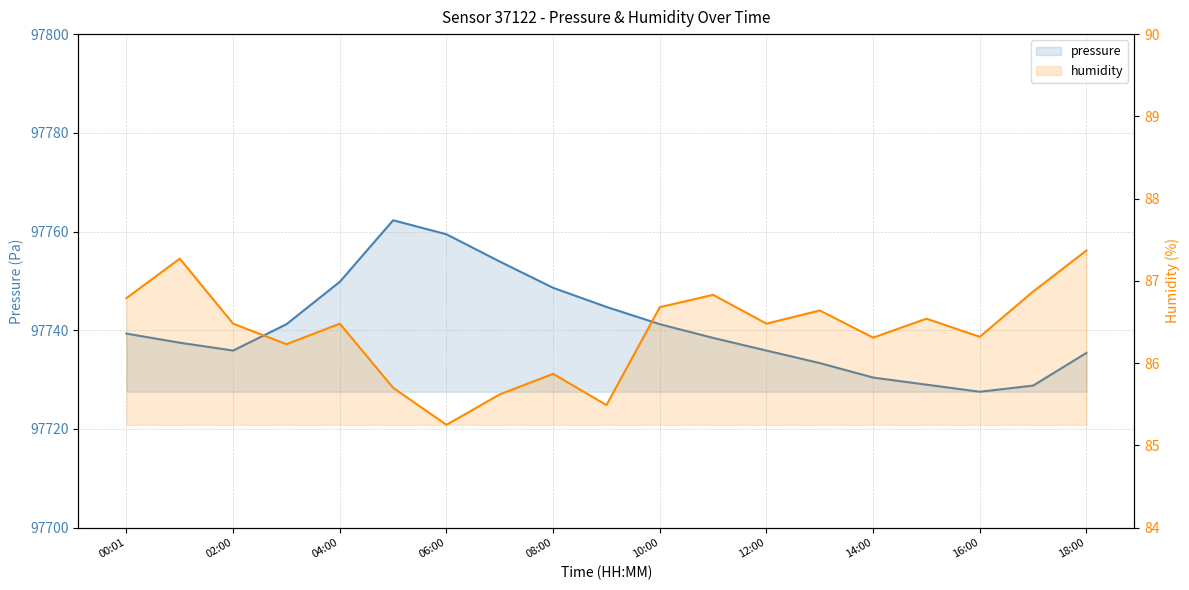

What is the minimum value shown in the chart?

85.2